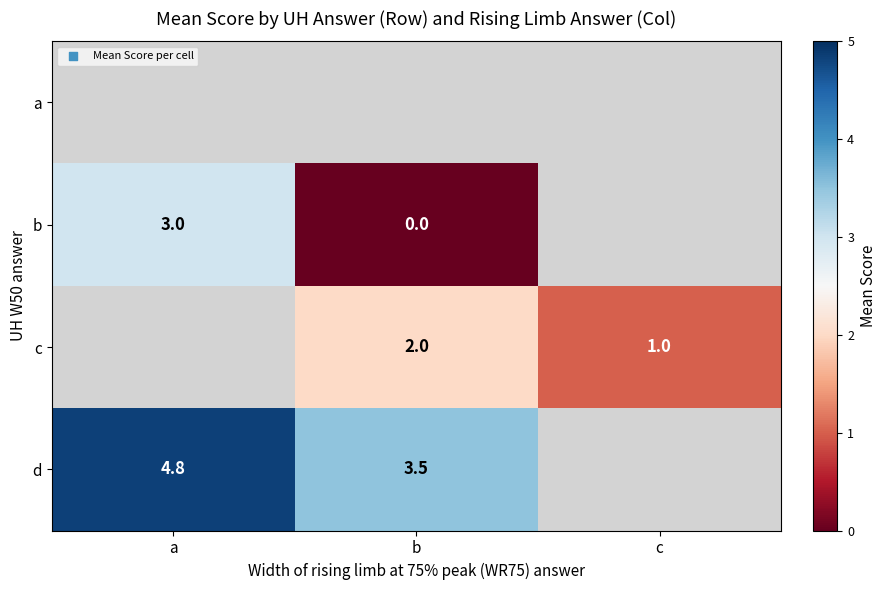

Which category has the lowest value across all series?

b